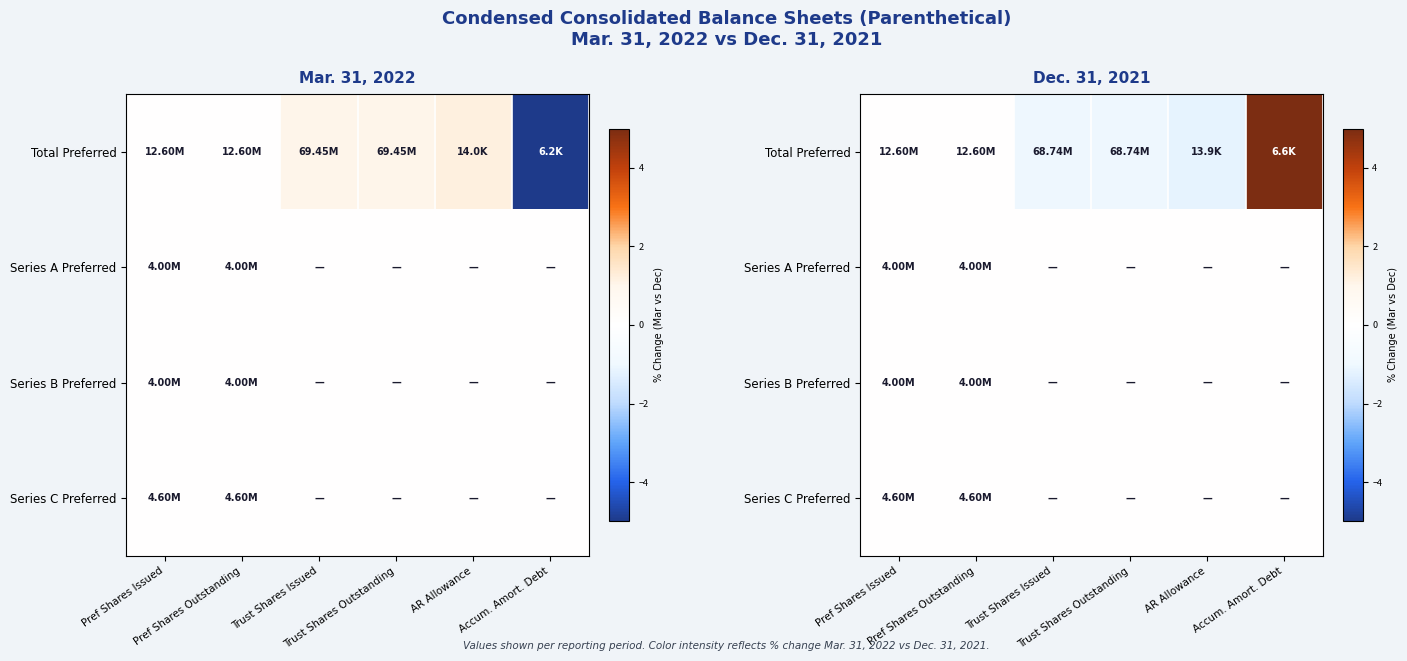

List the series in order of their peak value, highest first.

Total Preferred, Series A Preferred, Series B Preferred, Series C Preferred